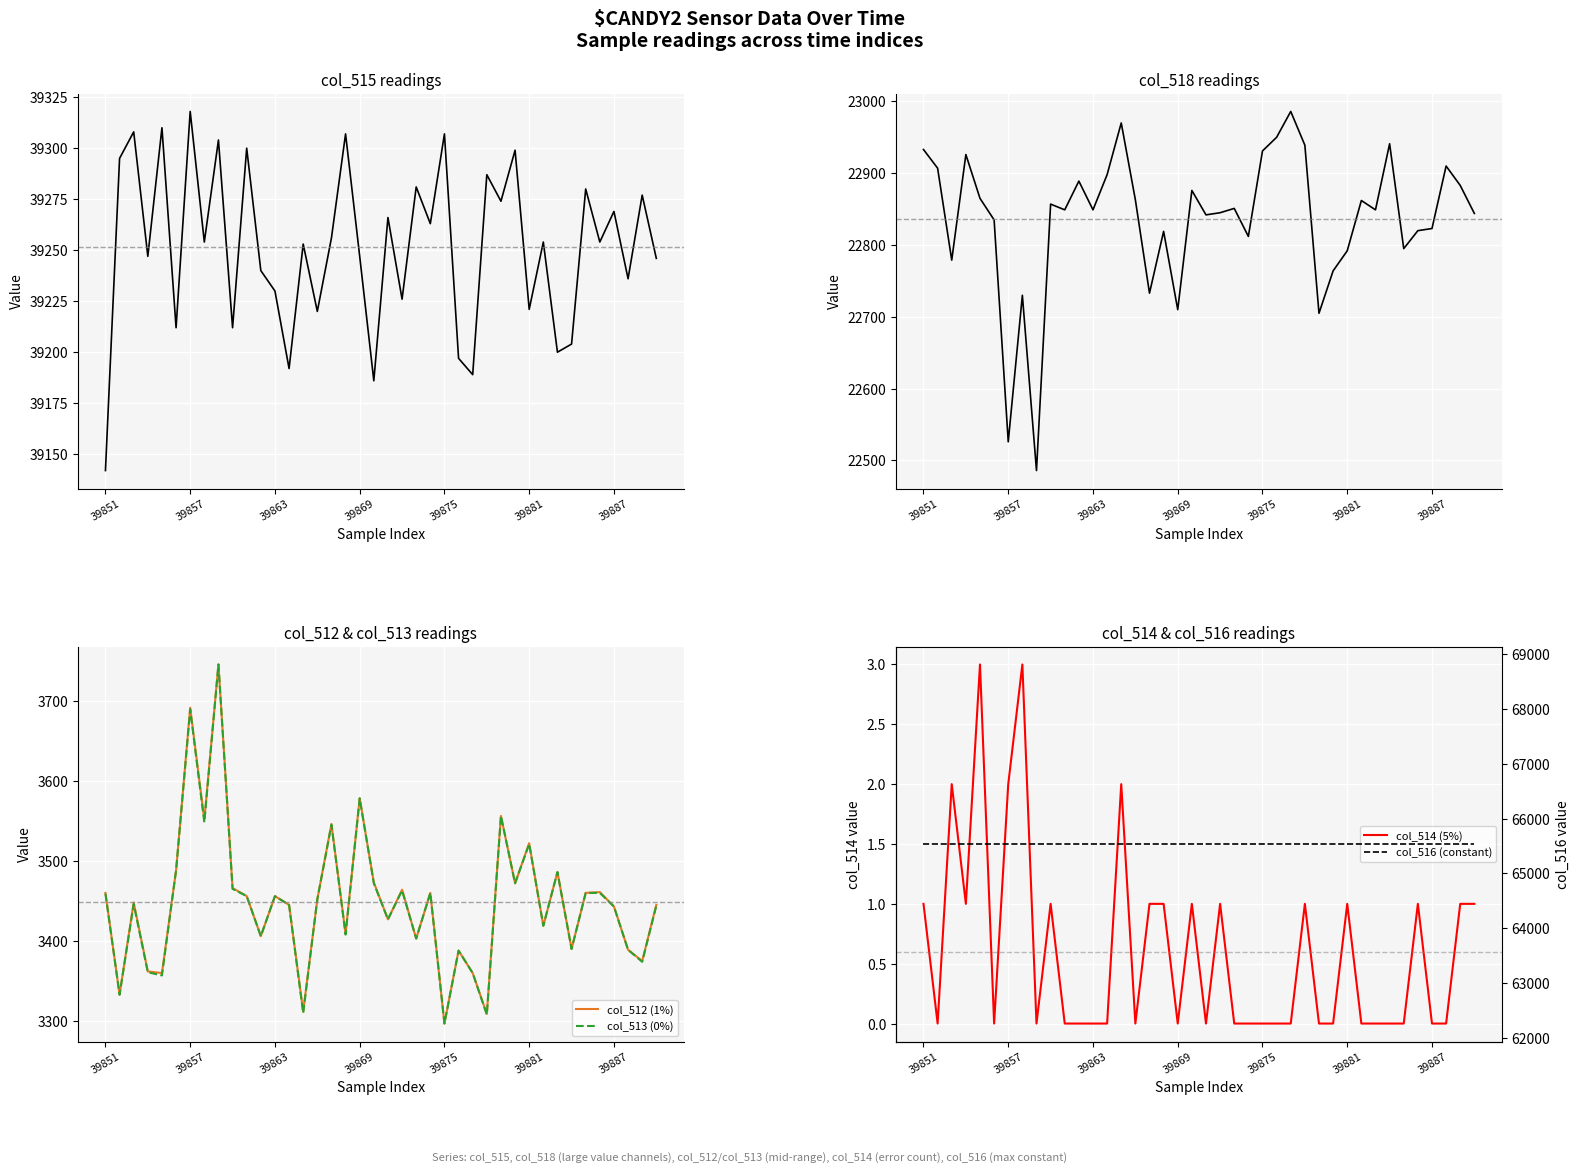

Where does the col_512 (1%) series first go above 3452?

39851